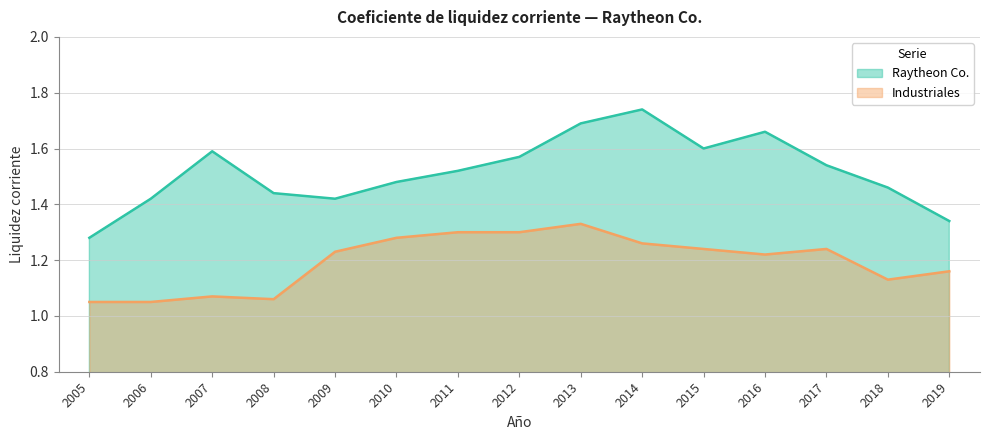

What is the difference between the second highest and second lowest values in the Industriales series?

0.2